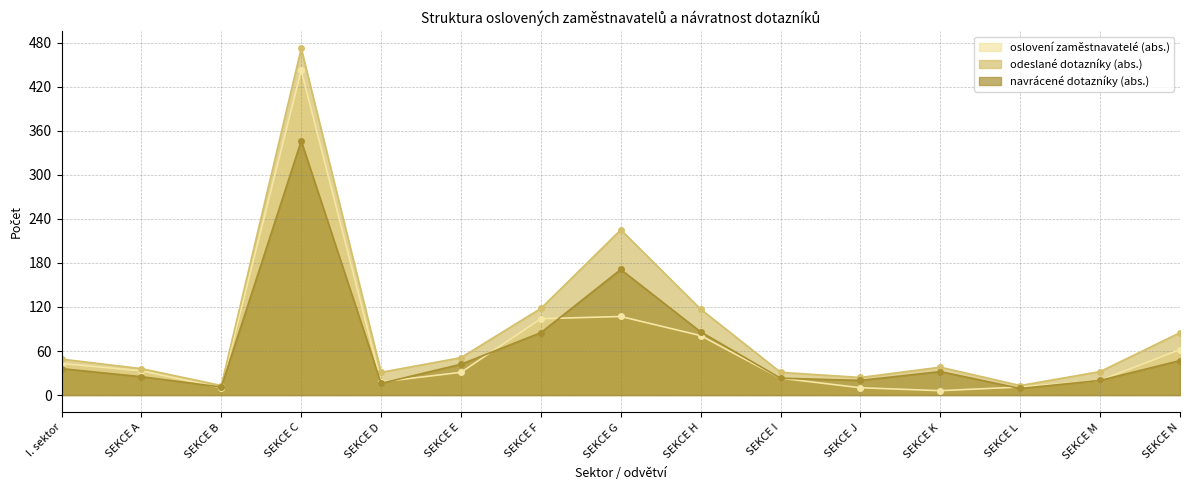

Reading right to left, transcribe all the data shown in this chart.

oslovení zaměstnavatelé (abs.): 62	20	11	6	10	23	81	107	104	31	18	442	10	33	43
odeslané dotazníky (abs.): 85	32	13	38	24	31	117	225	118	51	31	472	13	36	49
navrácené dotazníky (abs.): 47	20	9	32	20	23	86	171	85	42	16	346	11	25	36